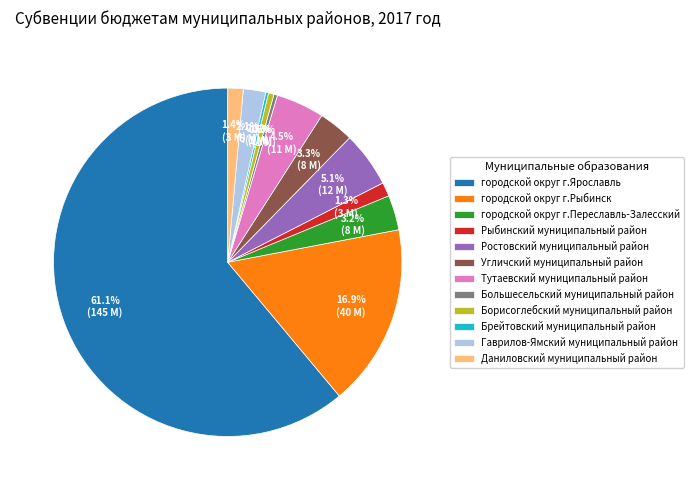

Which slice is the largest?

городской округ г.Ярославль